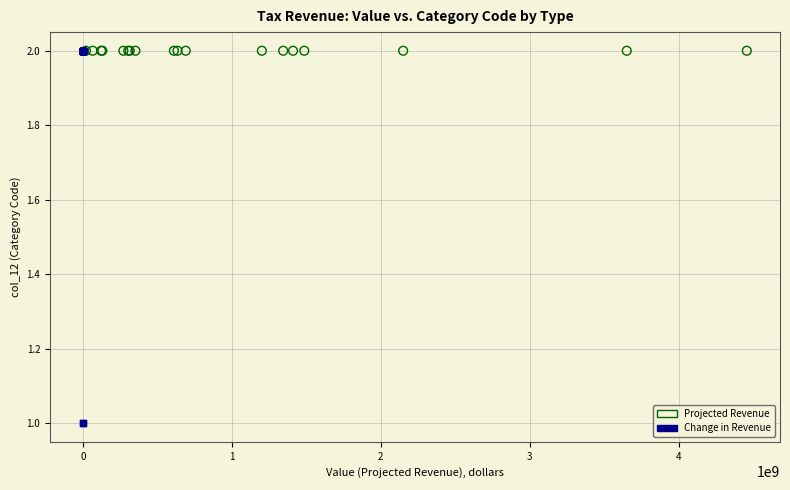

What are all the series names shown in the legend?

Projected Revenue, Change in Revenue